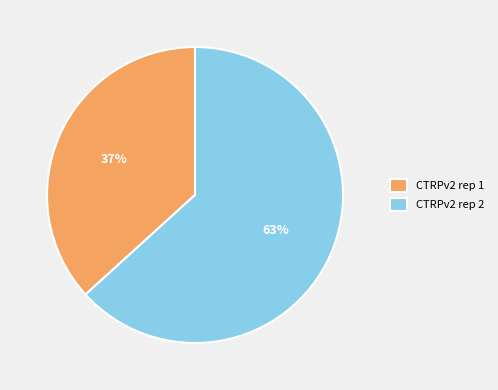

To the nearest percent, what is the average slice percentage?

50%